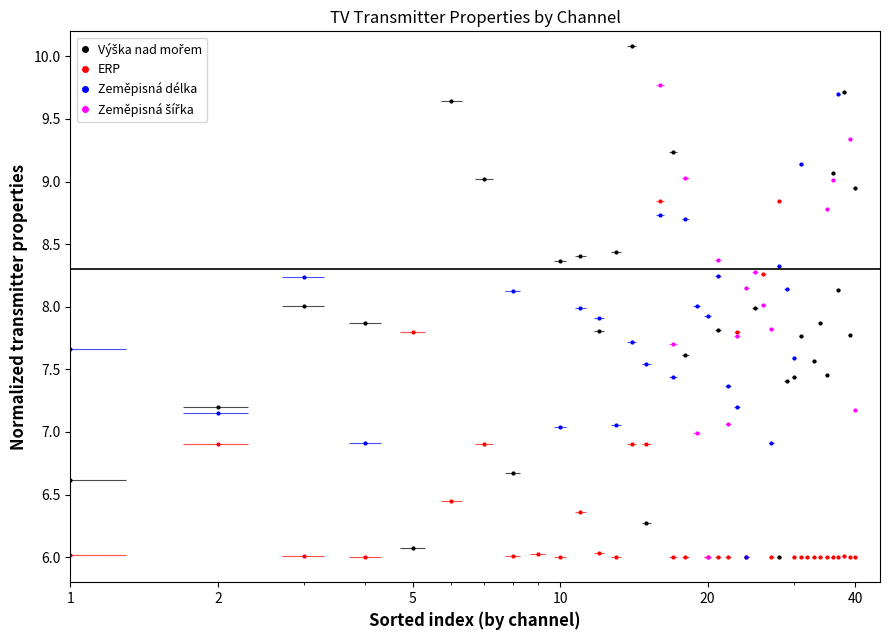

What is the lowest value of the Zeměpisná šířka series?

6.0